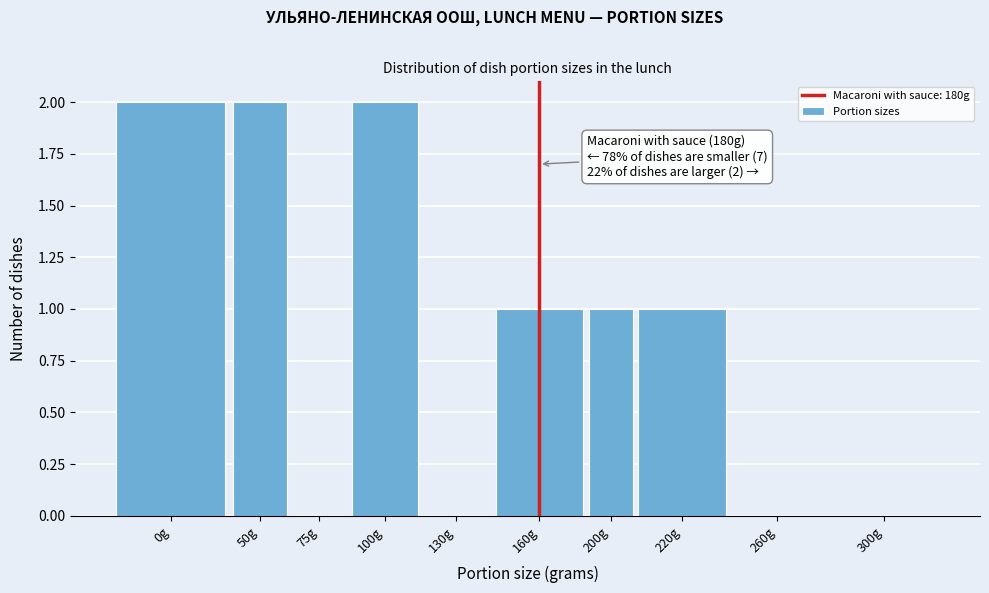

Reading right to left, extract all data points from this chart.

300g=0	260g=0	220g=1	200g=1	160g=1	130g=0	100g=2	75g=0	50g=2	0g=2